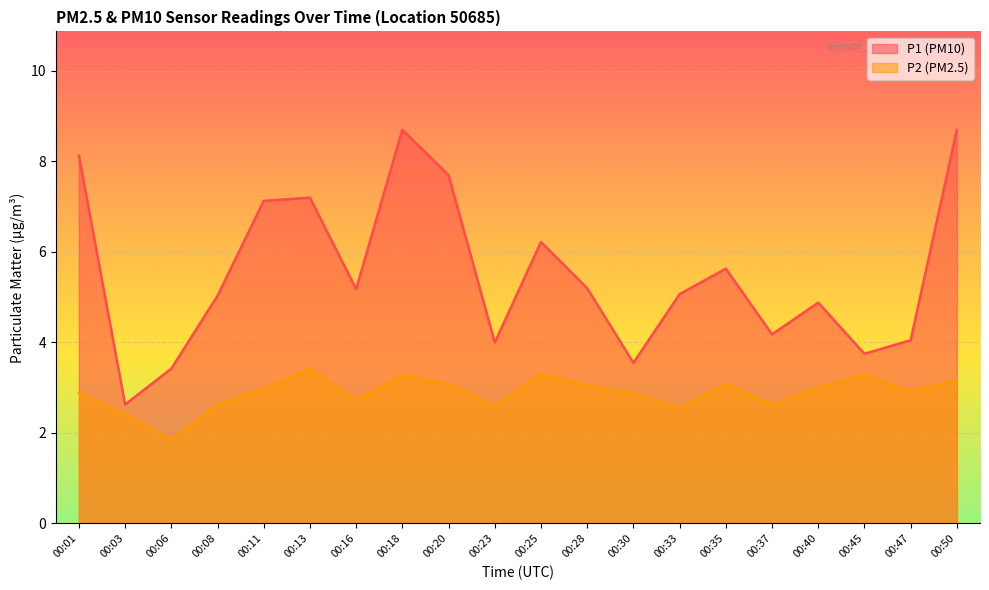

Reading right to left, list all the values displayed in this chart.

P1: 8.7	4.0	3.8	4.9	4.2	5.6	5.1	3.5	5.2	6.2	4.0	7.7	8.7	5.2	7.2	7.1	5.0	3.4	2.6	8.1
P2: 3.2	2.9	3.3	3.0	2.6	3.1	2.5	2.9	3.0	3.3	2.6	3.1	3.3	2.7	3.4	3.0	2.6	1.9	2.4	2.9